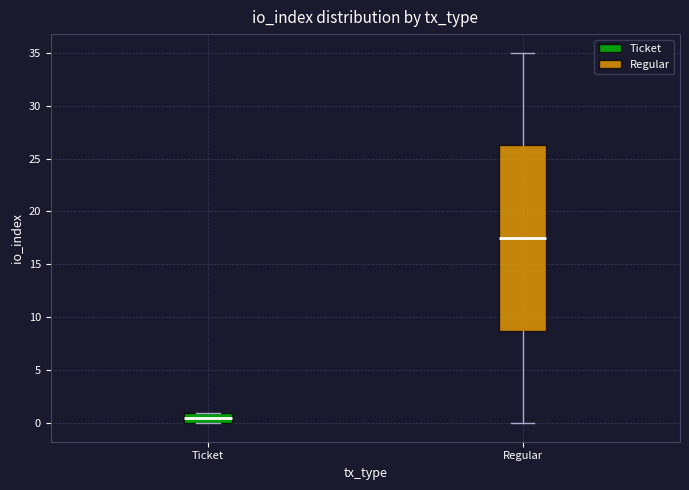

Comparing the boxes themselves (not the whiskers), which one is the tallest?

Regular